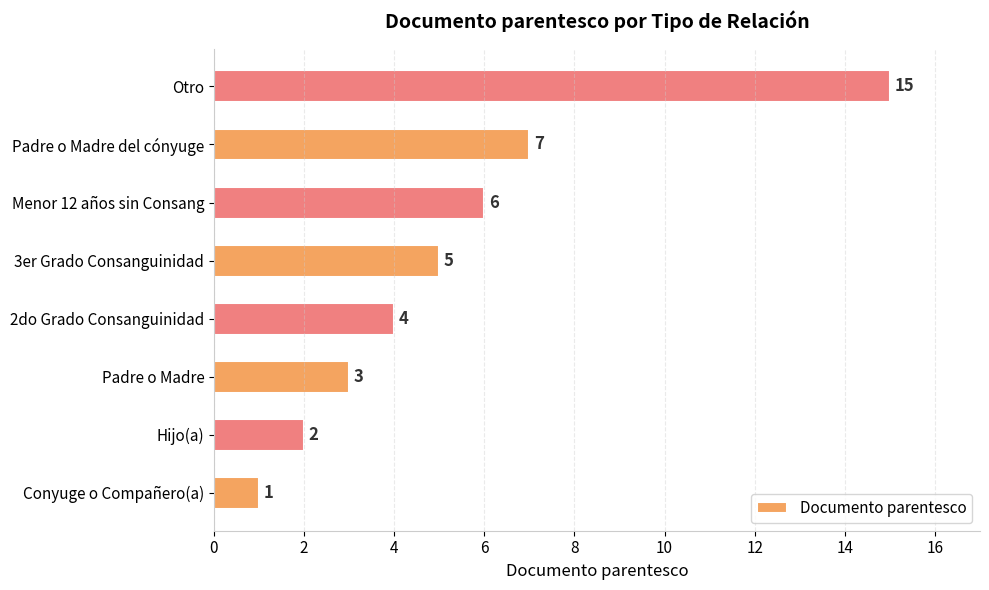

Reading top to bottom, list all the values displayed in this chart.

Otro=15	Padre o Madre del cónyuge=7	Menor 12 años sin Consang=6	3er Grado Consanguinidad=5	2do Grado Consanguinidad=4	Padre o Madre=3	Hijo(a)=2	Conyuge o Compañero(a)=1